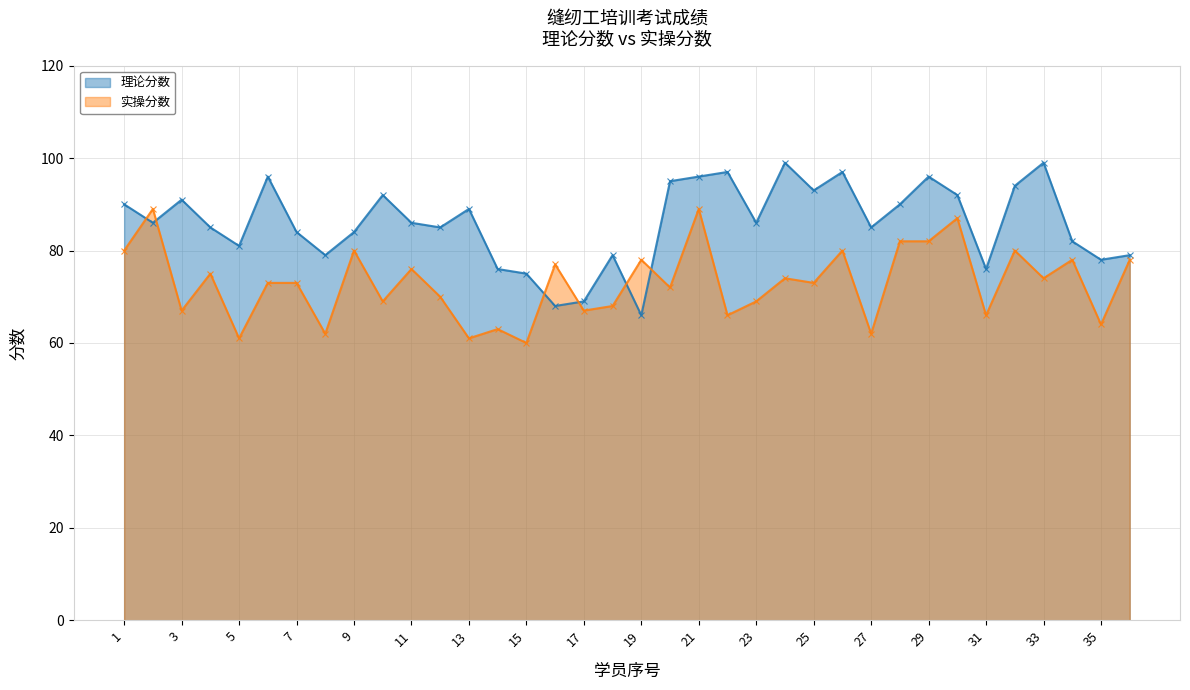

What is the value of the 实操分数 point at the 10th from the left?

69